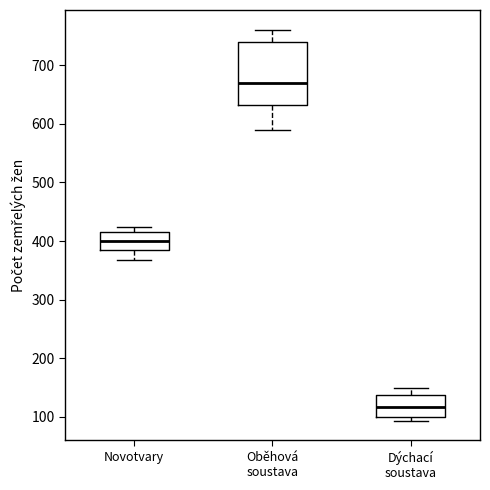

Reading left to right, transcribe this box plot: for each box, give where its median line is, the range the box spans, and where its two whiskers end, as read against the y-axis. The values are not printed on the chart, so give them approximately, as read against the axis.

Novotvary: median 400, box 380 to 410, whiskers 370 to 420
Oběhová soustava: median 670, box 630 to 740, whiskers 590 to 760
Dýchací soustava: median 120, box 100 to 140, whiskers 90 to 150